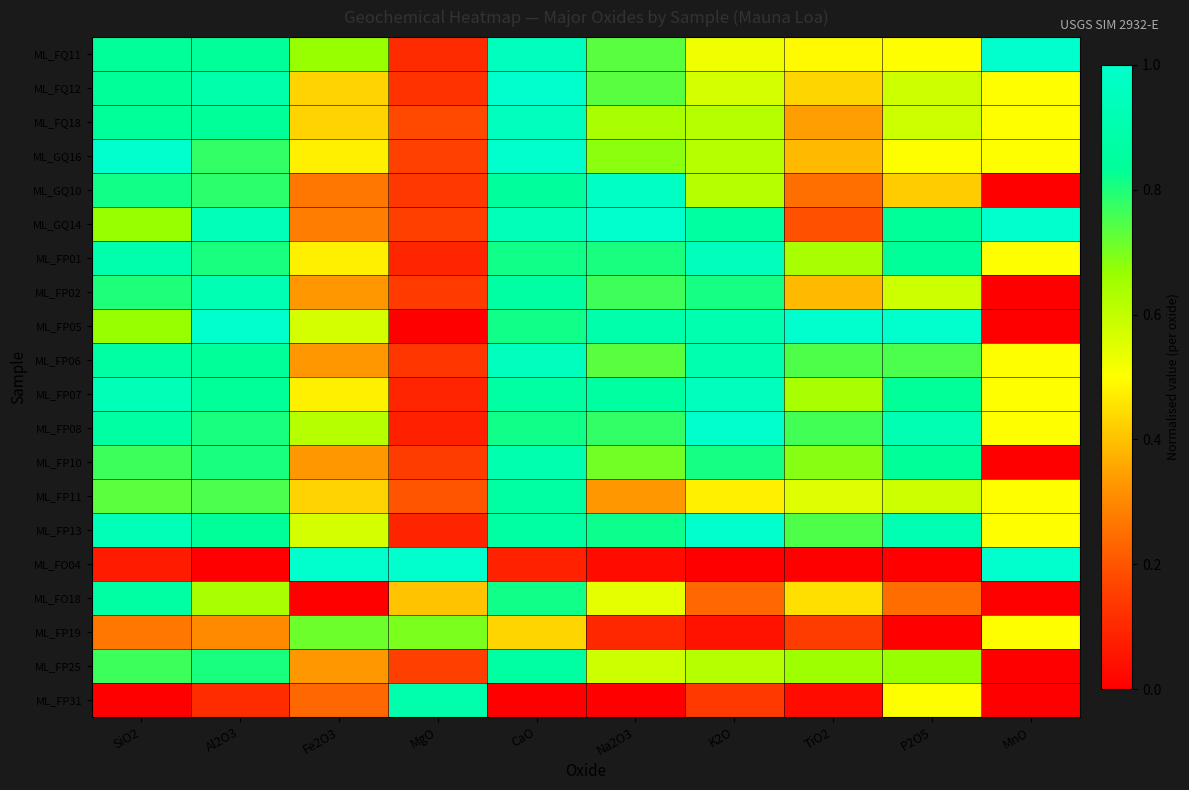

At how many categories does at least one series exceed 0?

10